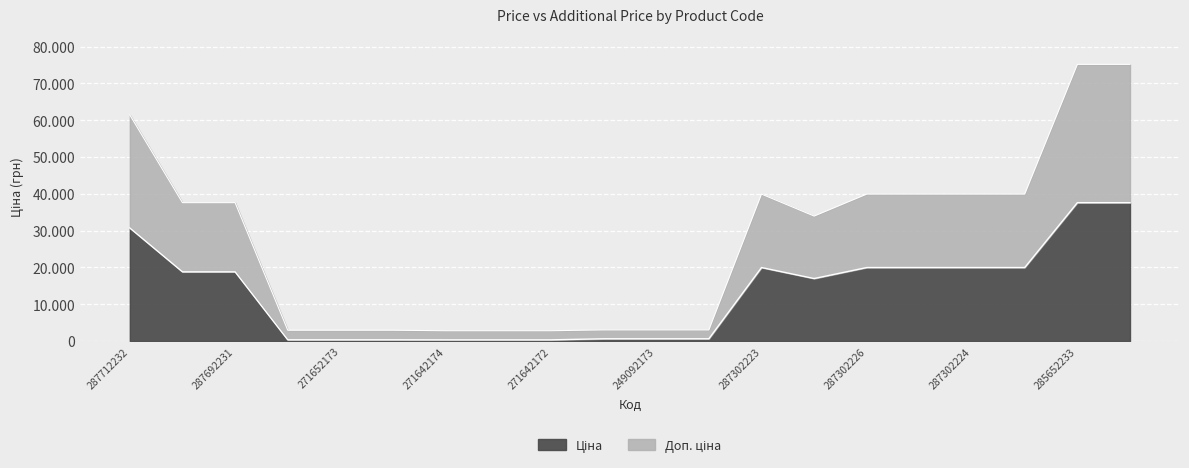

What is the label of the 12th point from the right?

271642172